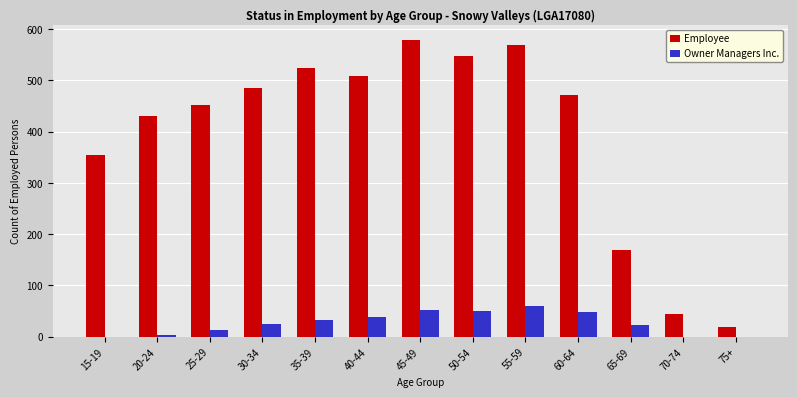

The value of Owner Managers Inc. at 65-69 is 22. True or false?

True